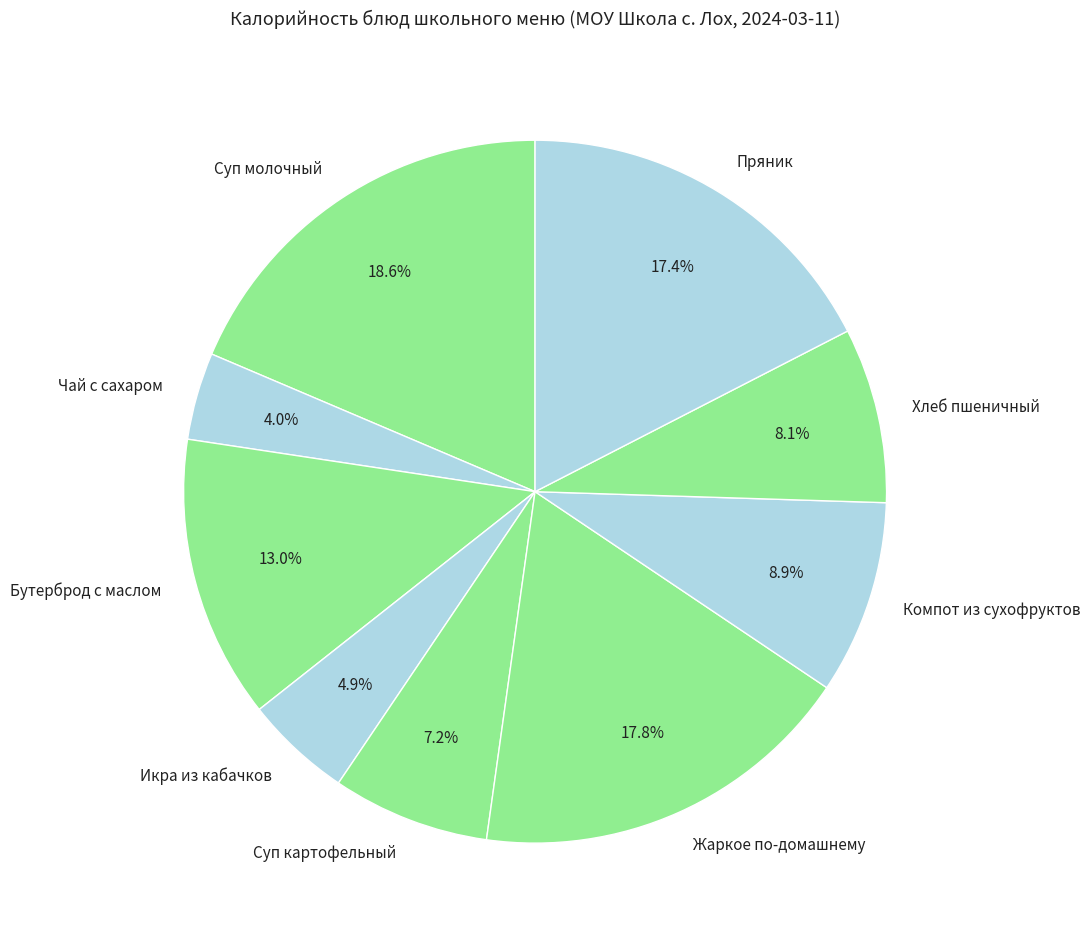

What is the smallest slice in the pie chart?

Чай с сахаром